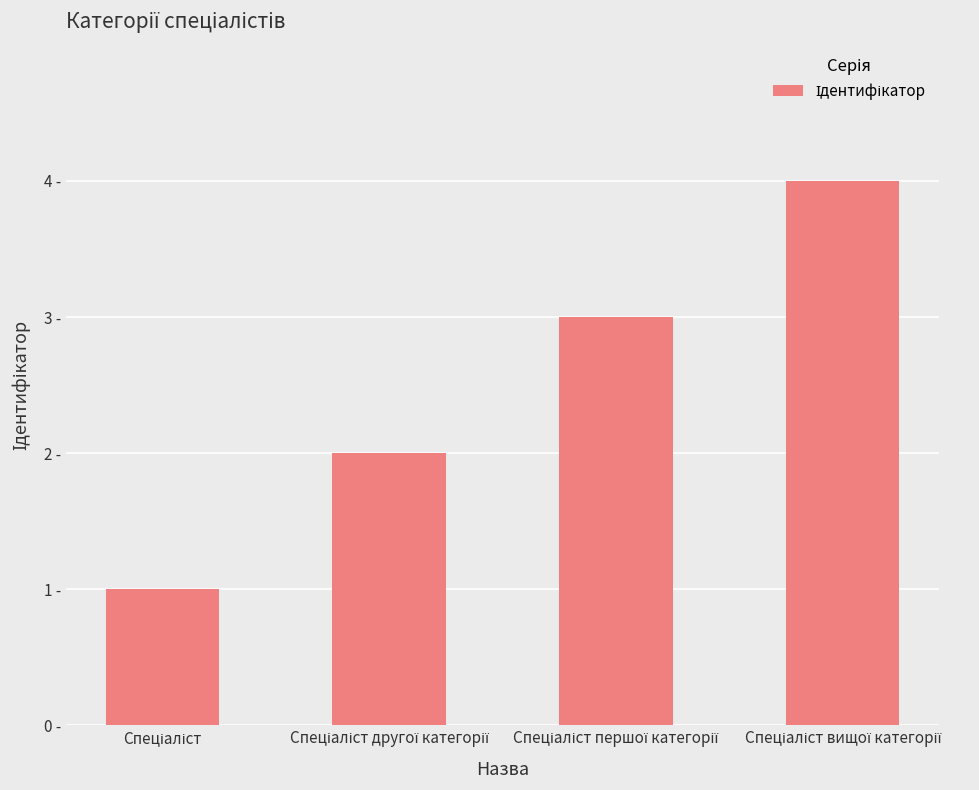

Are the bars horizontal?

No